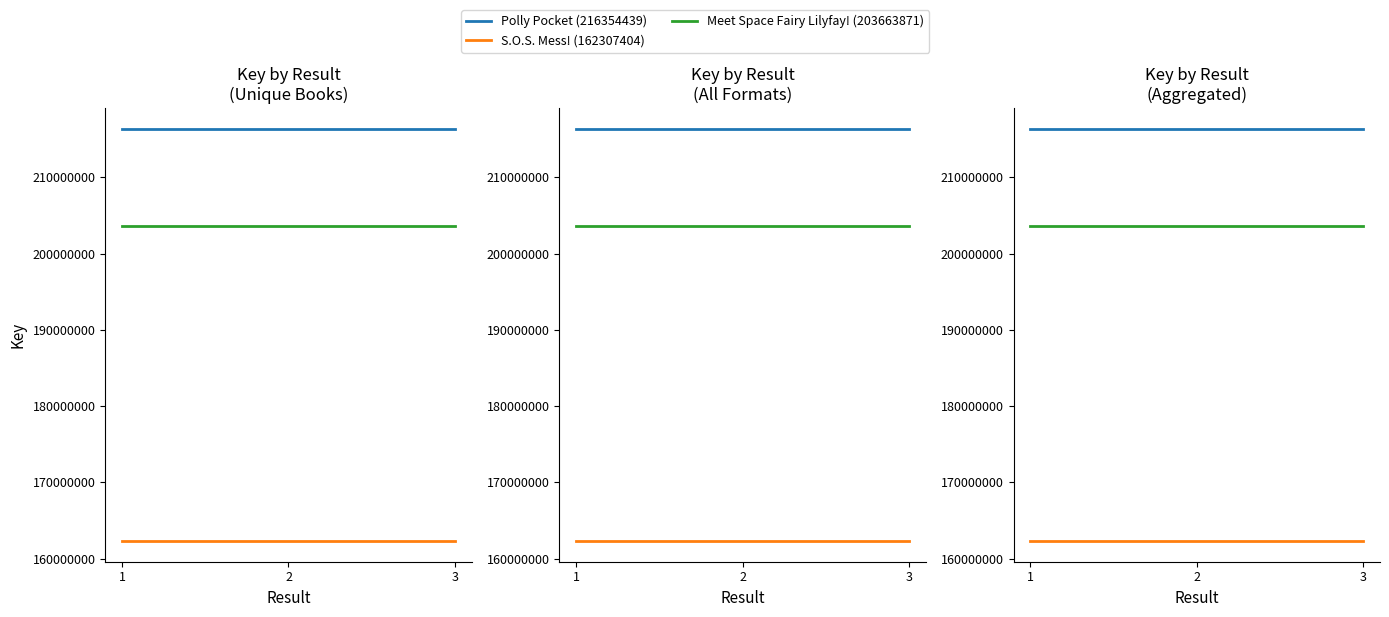

Where is Meet Space Fairy Lilyfay! (203663871) nearest to the value 203663871?

1